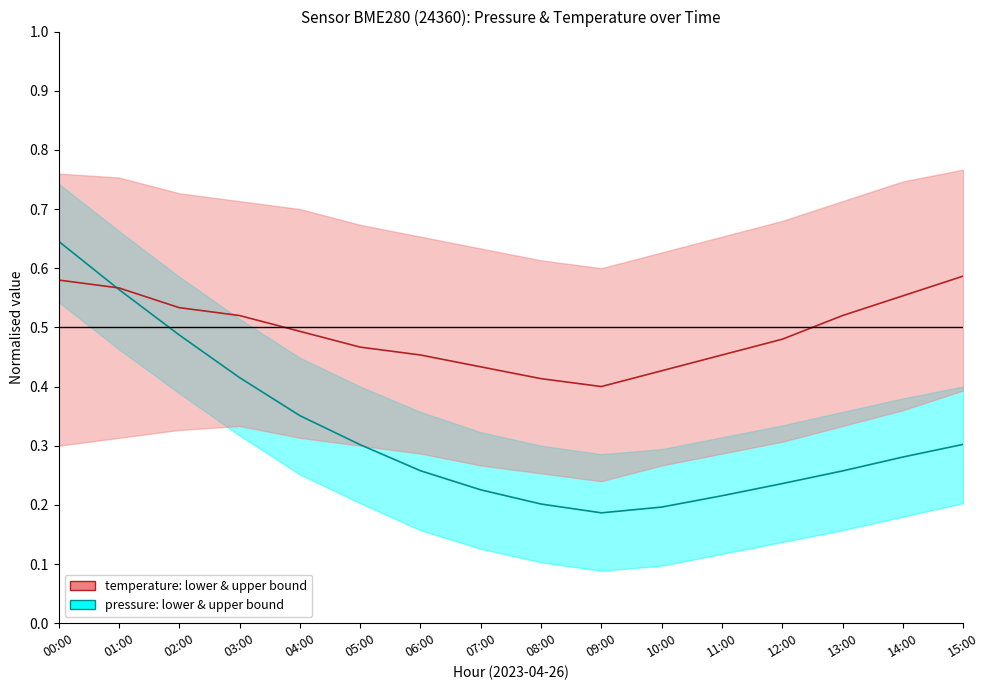

Is it true that temperature: lower & upper bound equals 0.2 at 03:00?

False